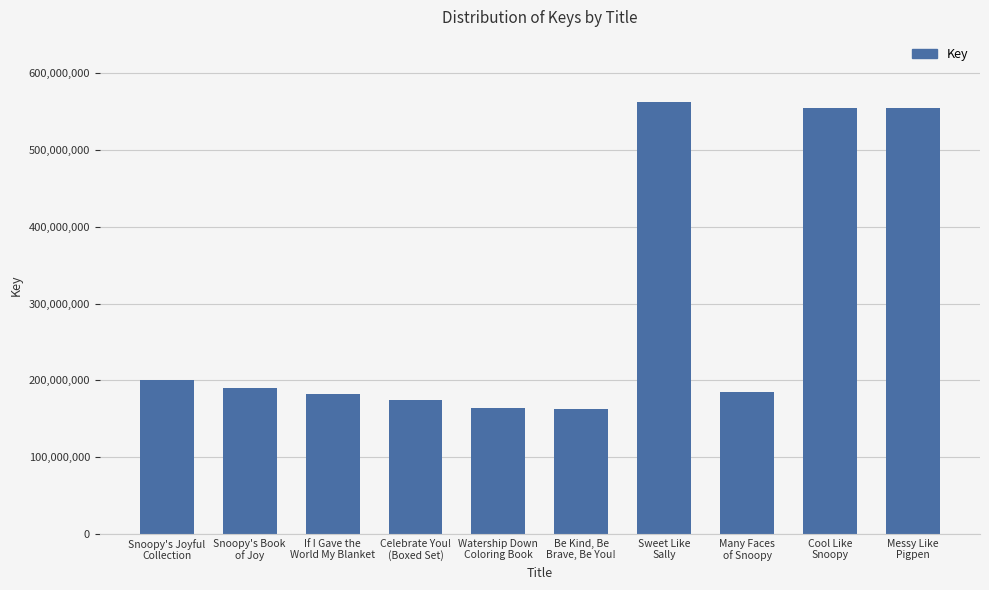

How many categories are shown in the chart?

10